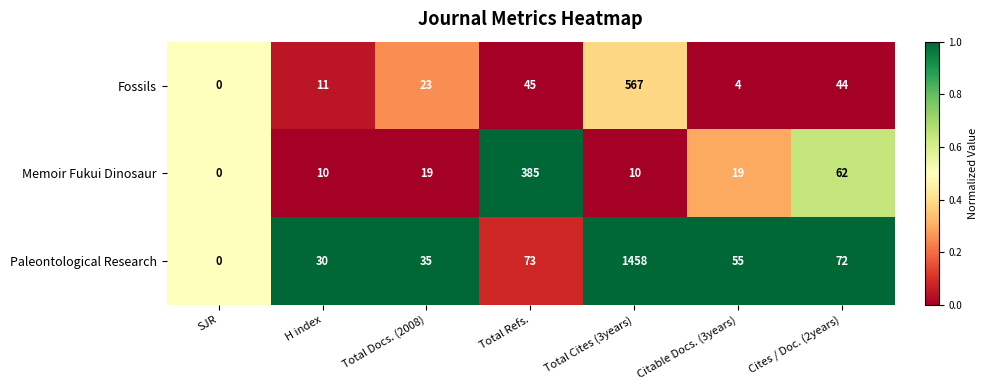

What is the difference between the highest and lowest values at Cites / Doc. (2years)?

28